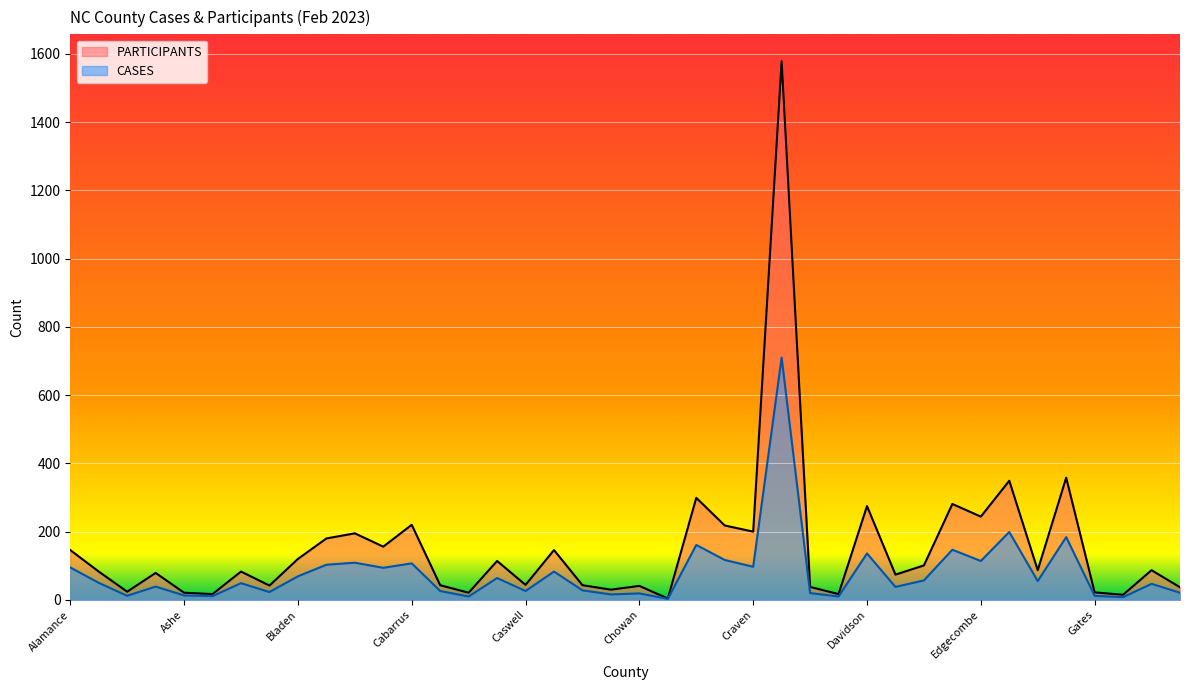

What is the approximate value of PARTICIPANTS at Cabarrus, to the nearest 10?

220